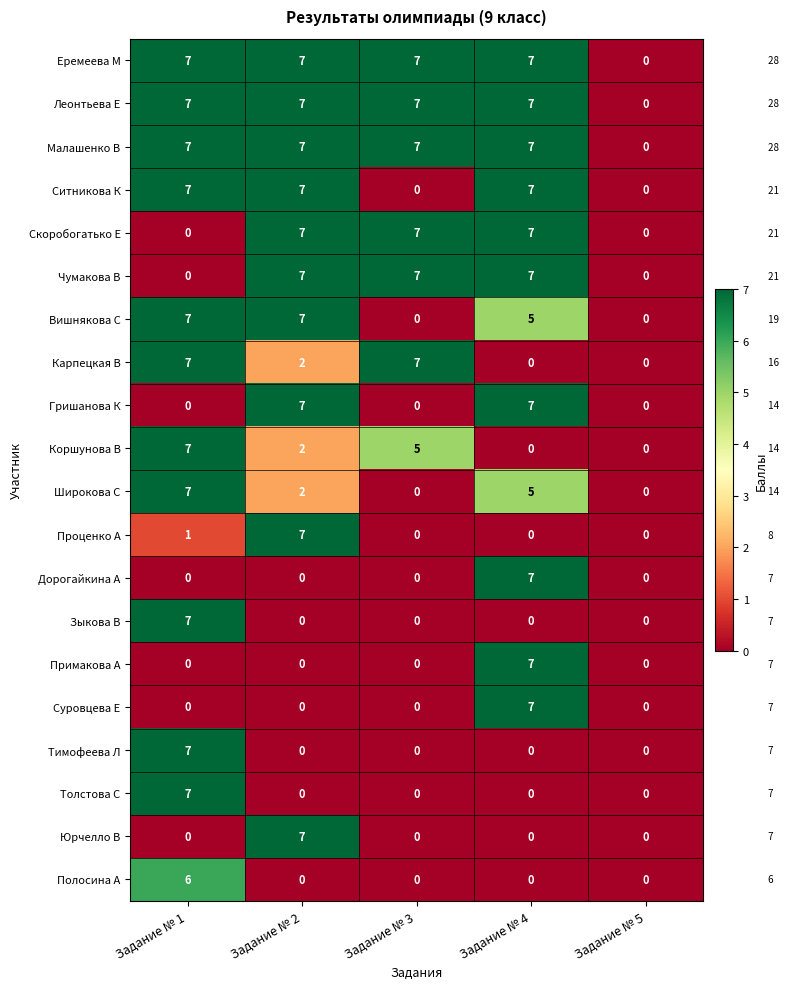

What is the spread (max minus min) of values at Задание № 4?

7